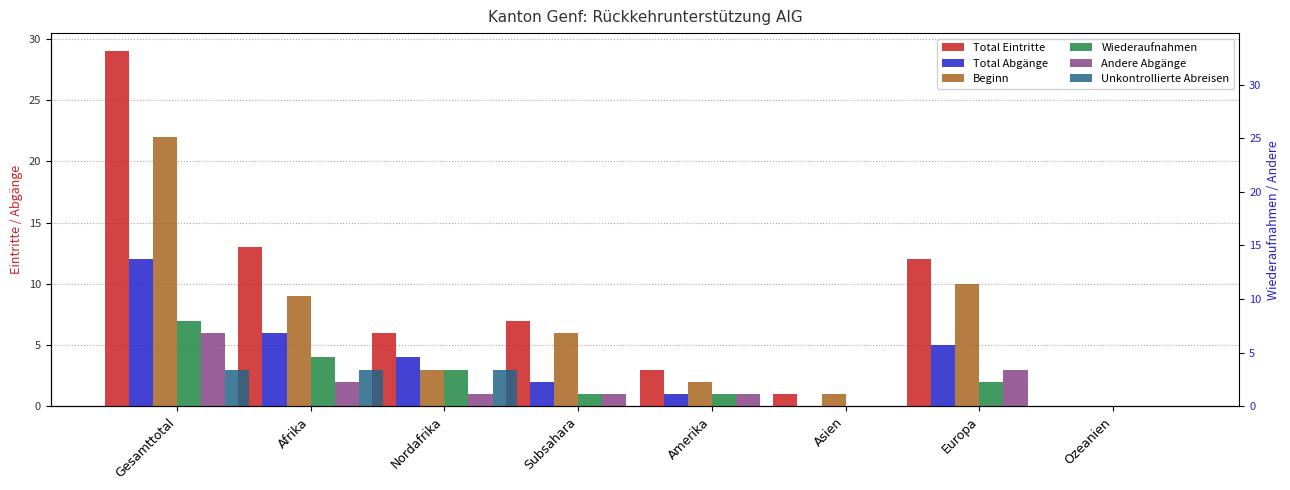

How many data points in Total Abgänge are above 4?

3